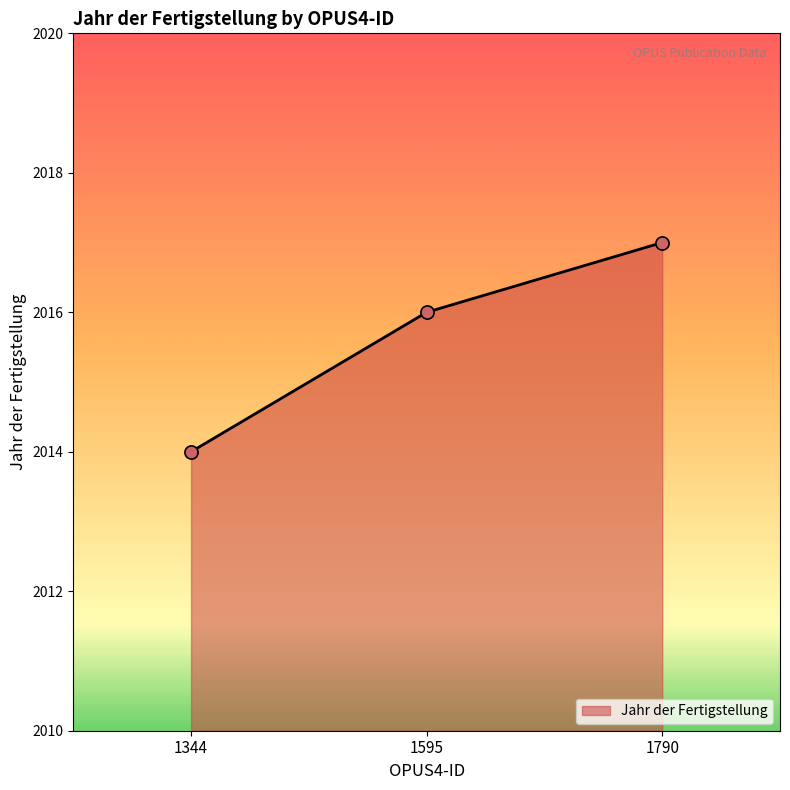

Between 1790 and 1595, which is larger?

1790